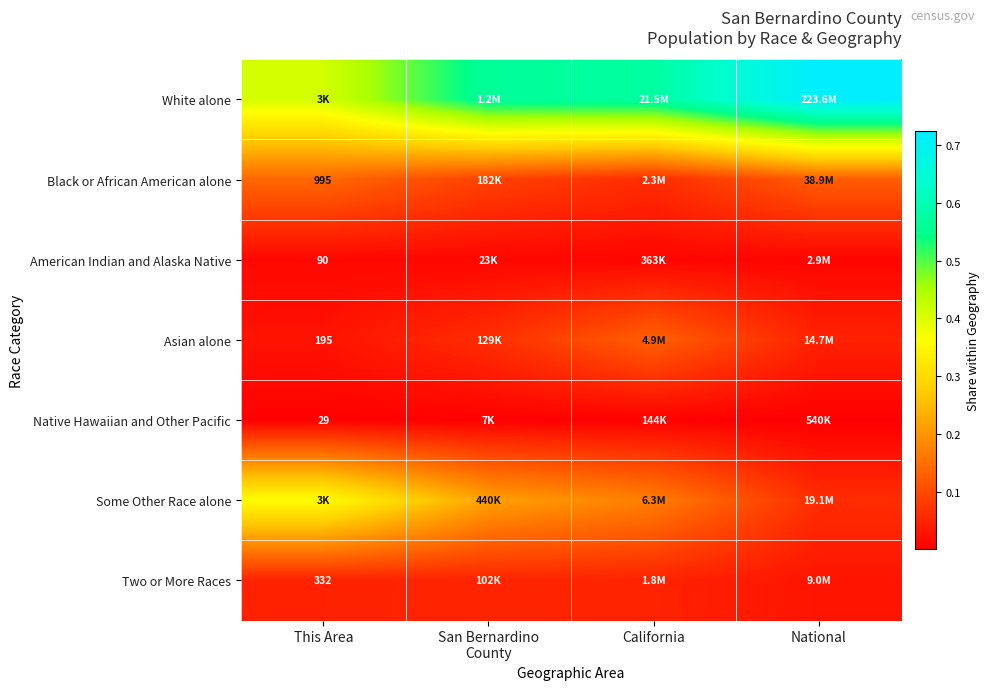

The Asian alone series shows 0.0 at National. True or false?

True